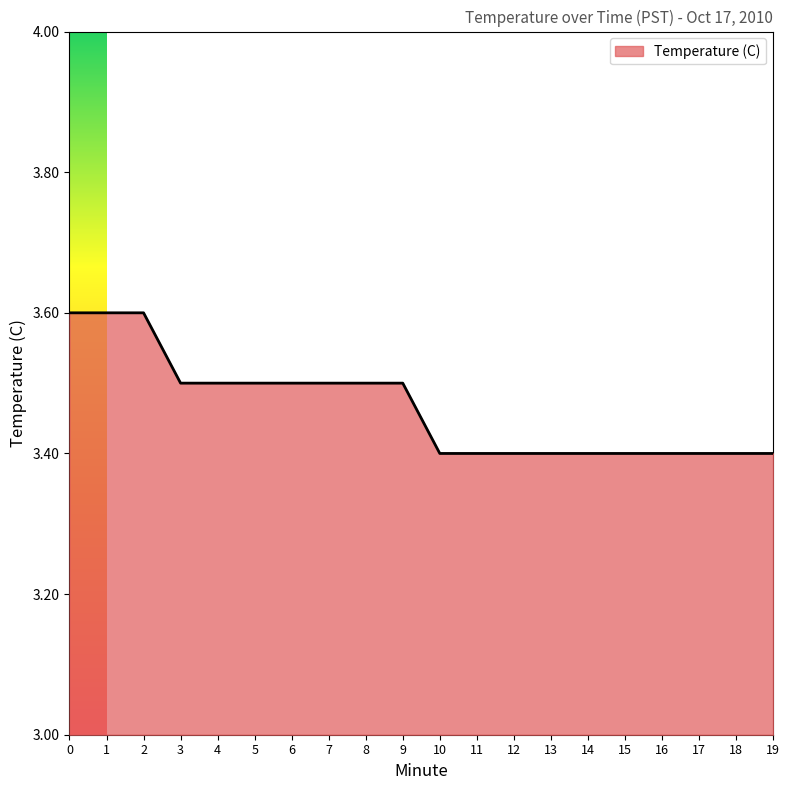

What is the smallest value displayed?

3.4